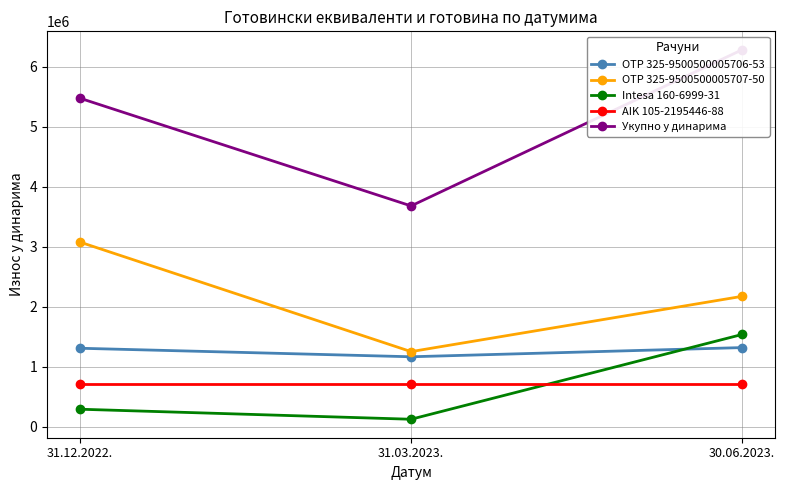

What are all the series names shown in the legend?

OTP 325-9500500005706-53, OTP 325-9500500005707-50, Intesa 160-6999-31, AIK 105-2195446-88, Укупно у динарима